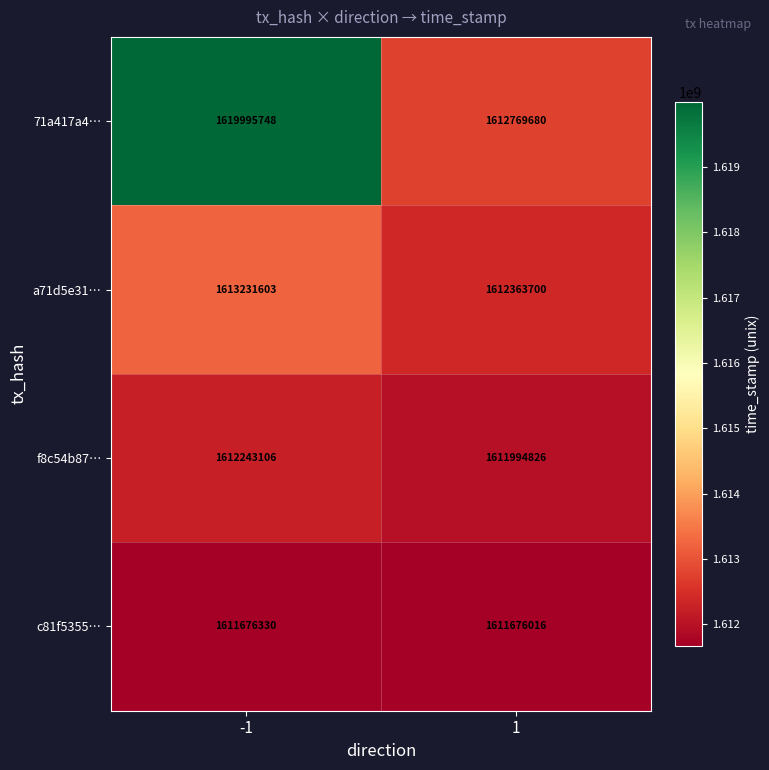

At how many categories does at least one series exceed 1612811693?

1